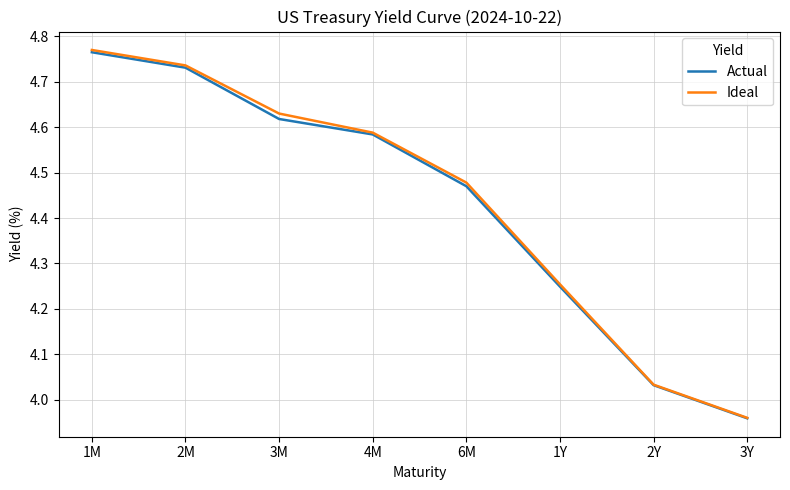

Which series changed the most between 3M and 6M?

Ideal